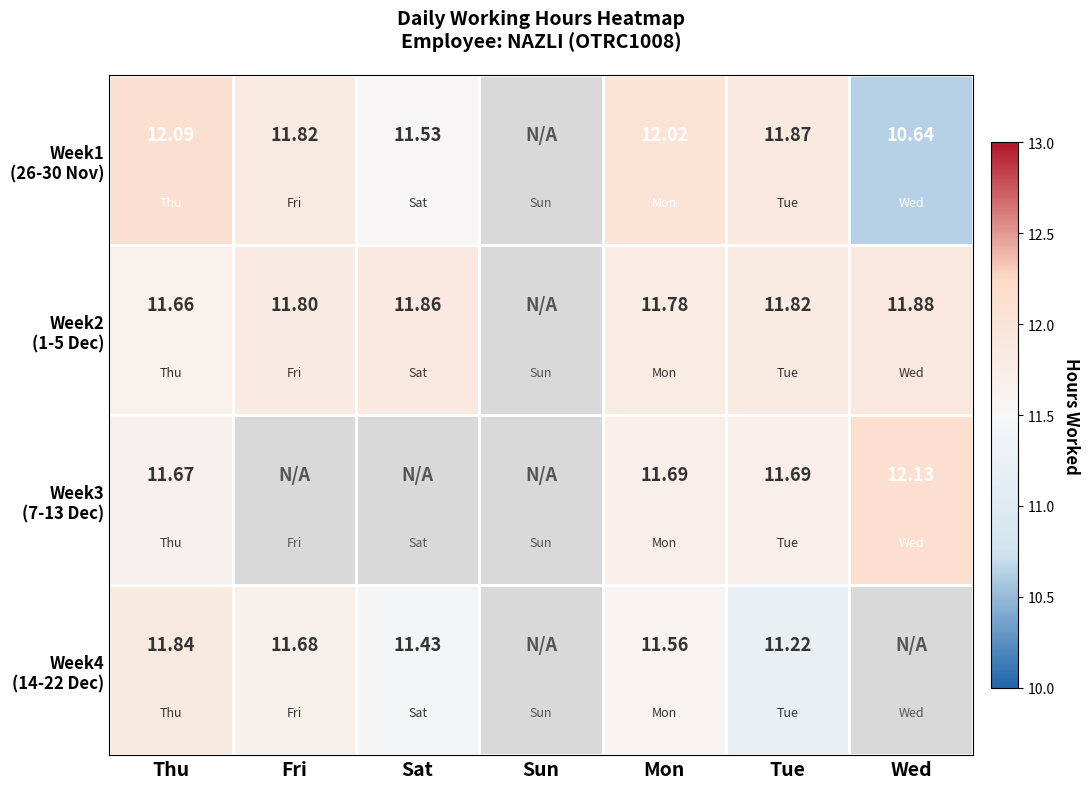

What is the maximum value shown in the chart?

12.1